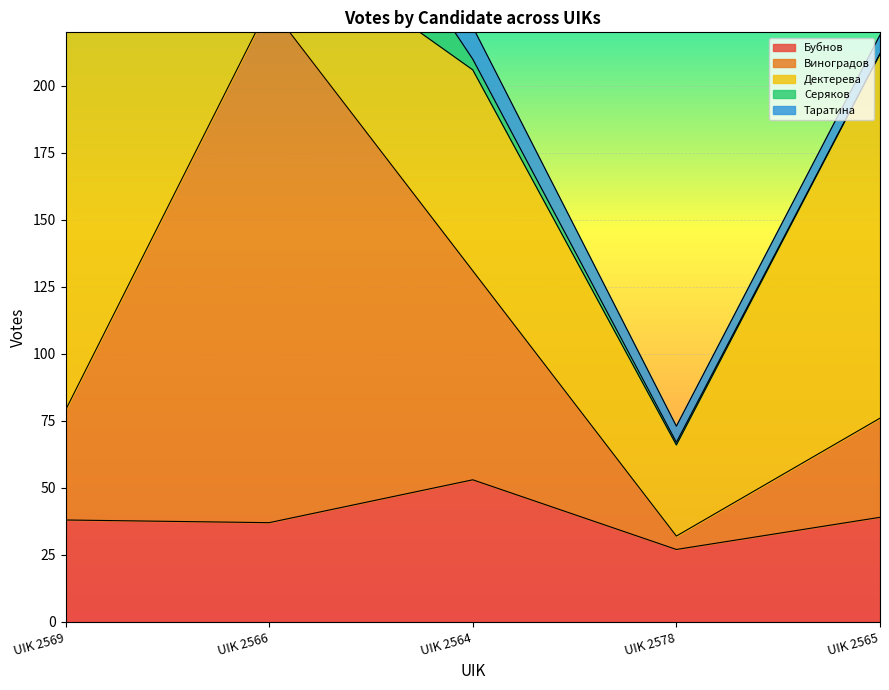

Read the Дектерева value at UIK 2564.

75